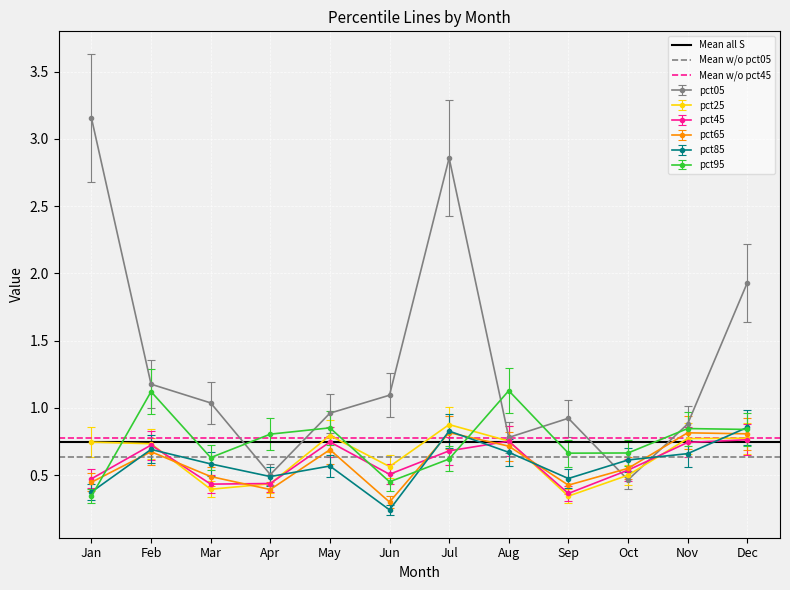

At which category is the sum across all series the highest?

Jan